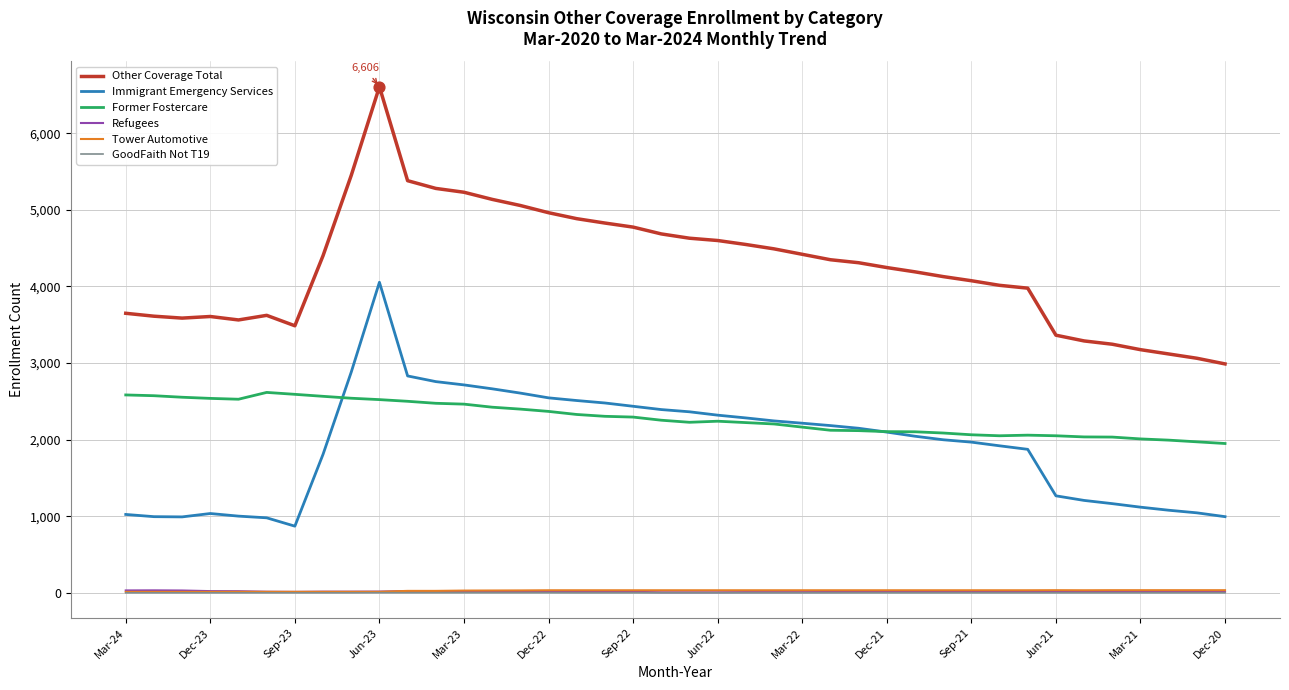

Which series has the largest total across all categories?

Other Coverage Total